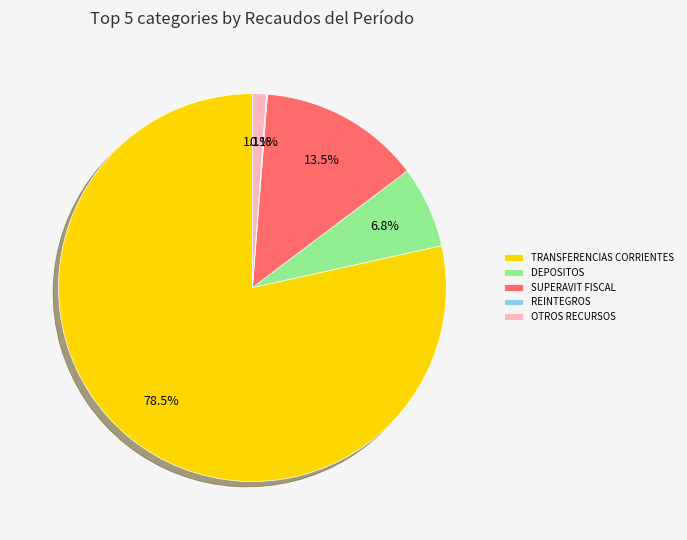

What portion of the pie excludes DEPOSITOS?

93.2%